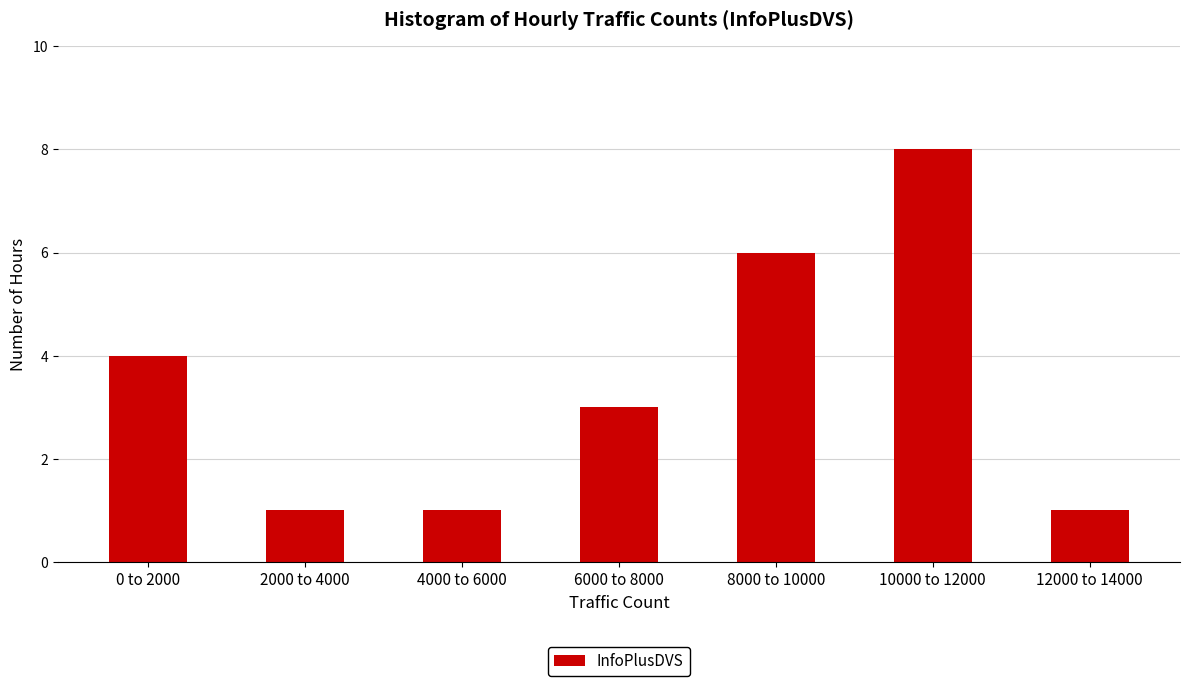

Reading left to right, transcribe all the data shown in this chart.

4	1	1	3	6	8	1